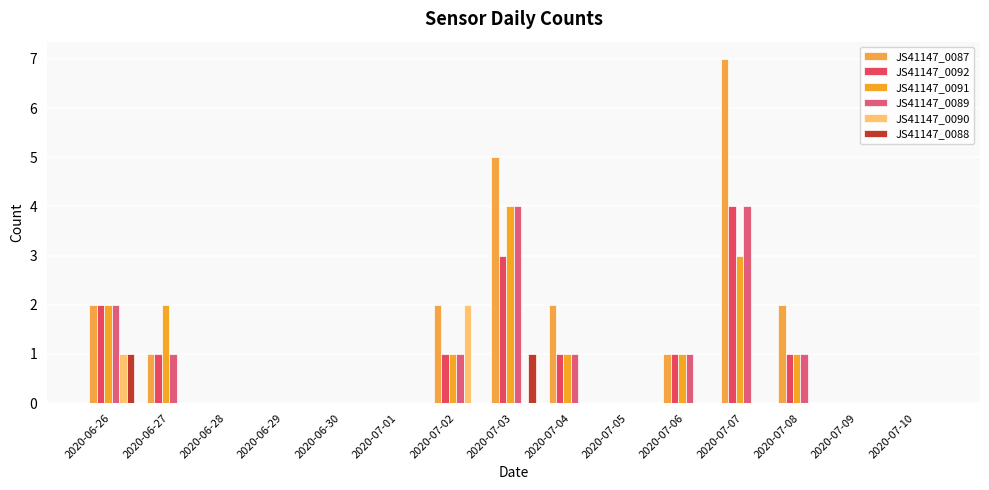

Are the bars horizontal?

No